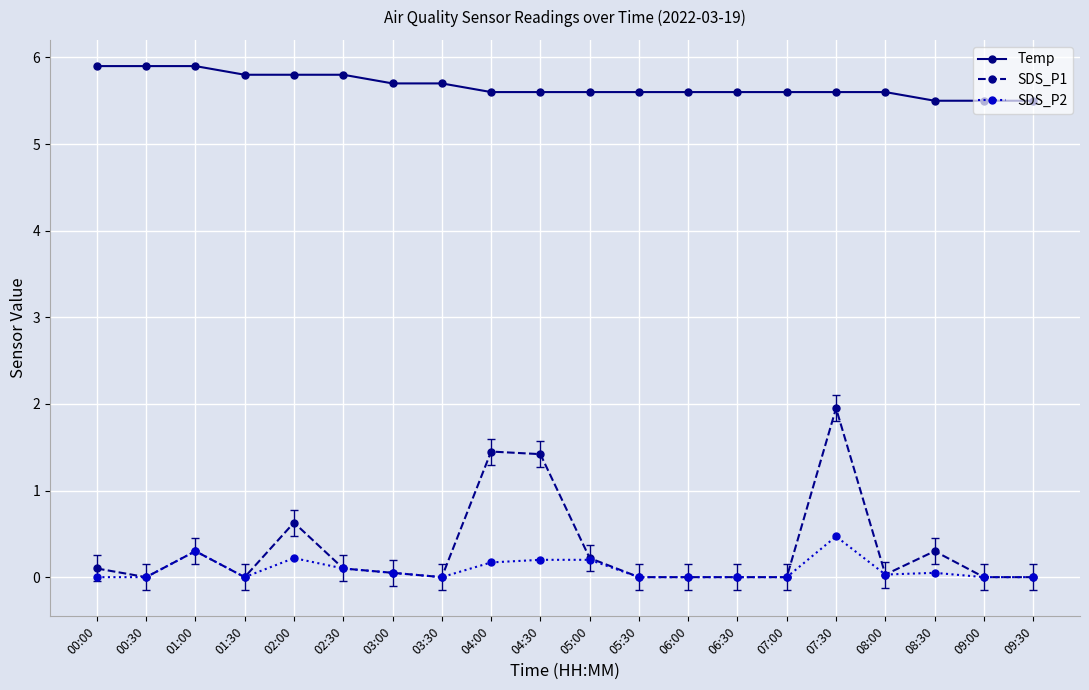

True or false: SDS_P1 has a value of 0.1 at 00:00.

True